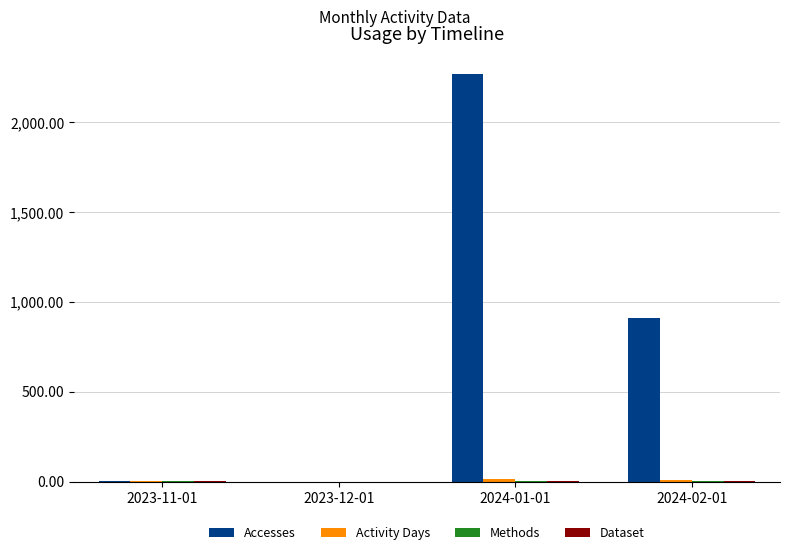

What is the difference between the Accesses values at 2023-12-01 and 2024-02-01?

910